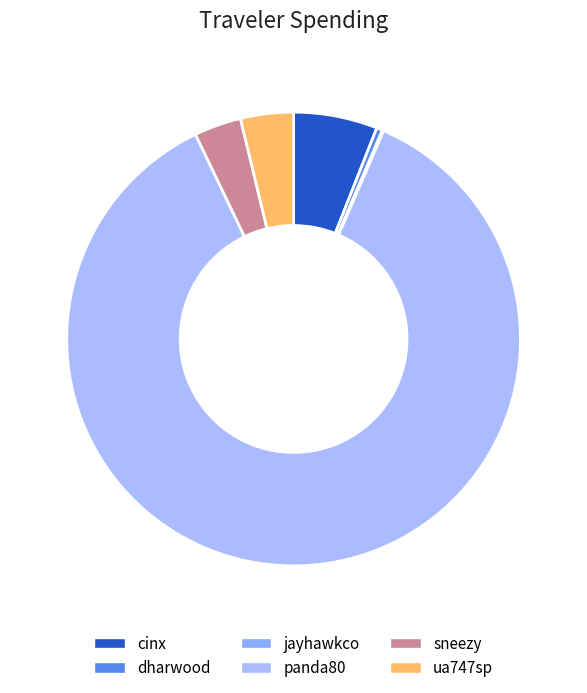

Count the number of slices in the pie.

6